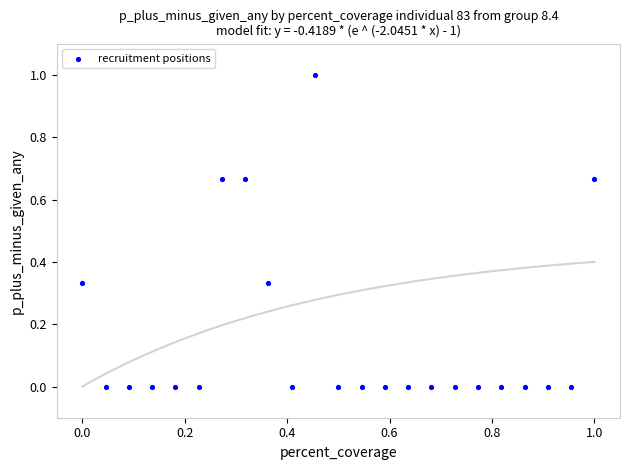

What is the range of X values (max minus min)?

1.0